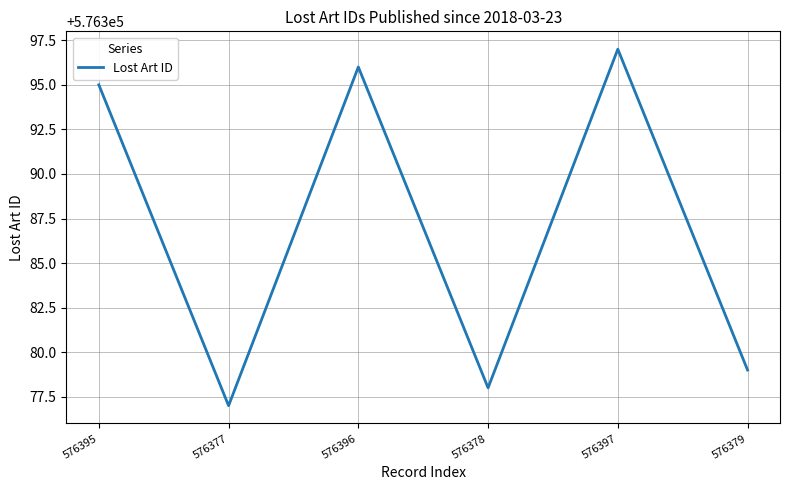

Read the value at 576396.

576396